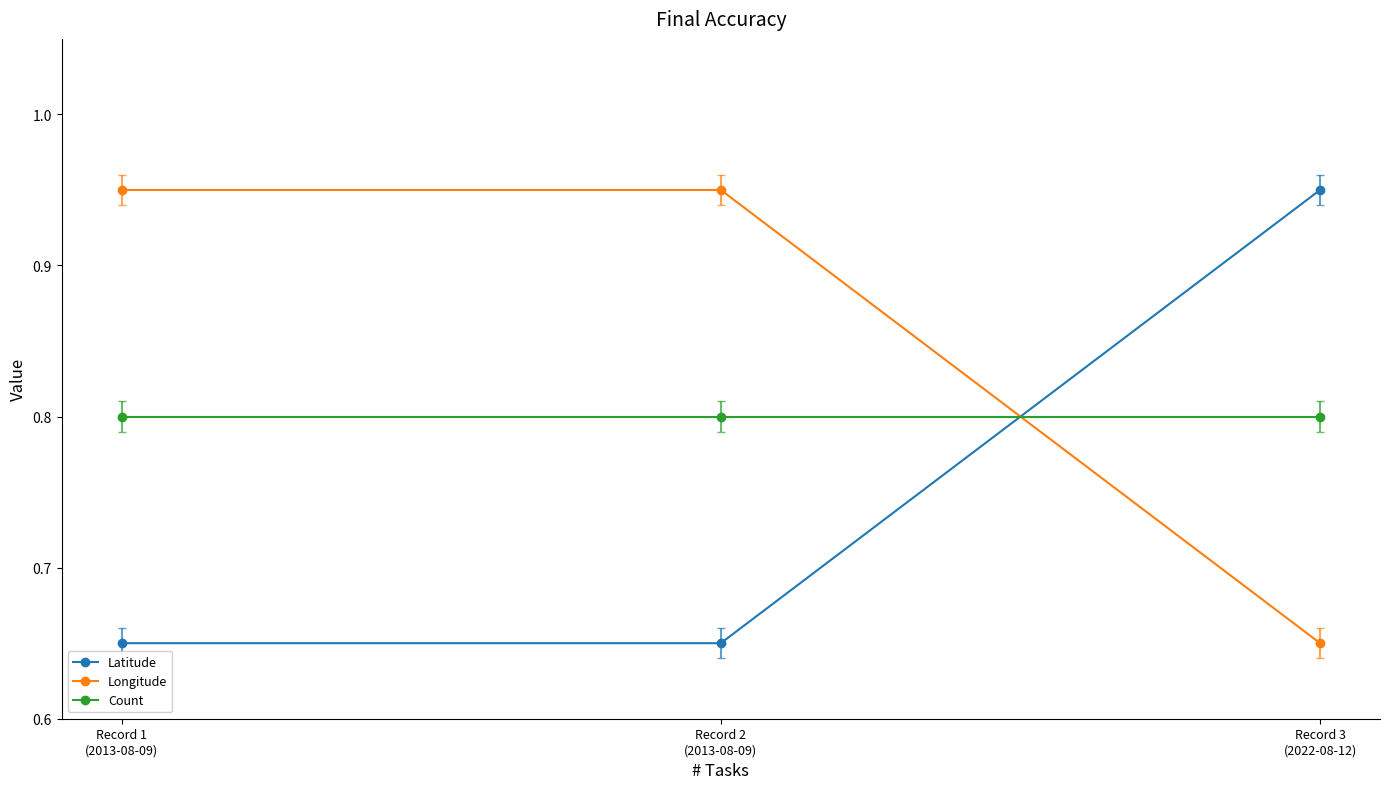

What is the total value across all series at Record 2
(2013-08-09)?

2.4